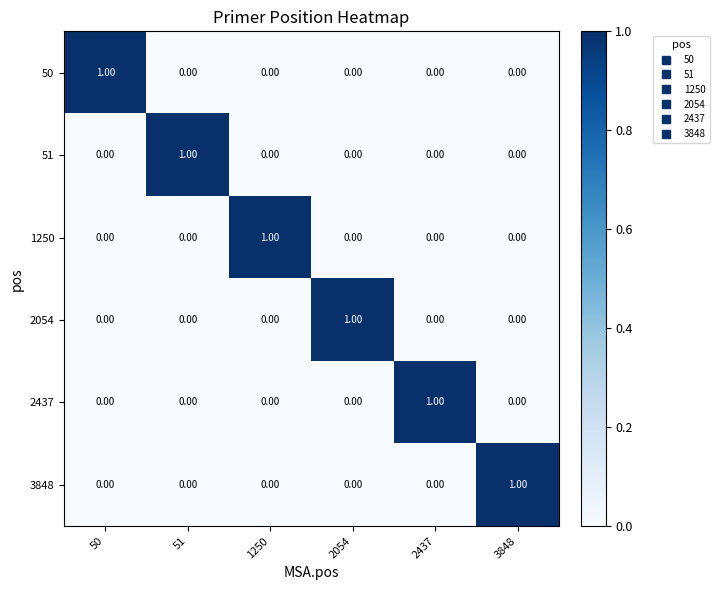

What is the difference between the highest and lowest values at 3848?

1